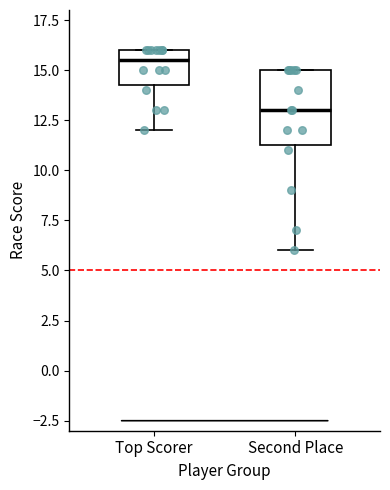

Which box is the tallest, from its lower edge to its upper edge?

Second Place